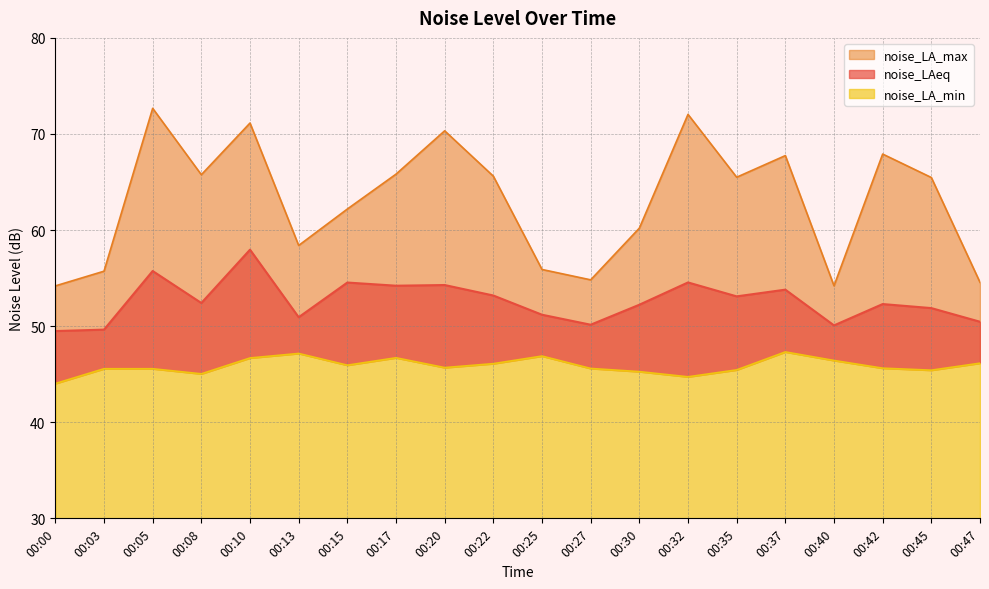

What is the lowest value of the noise_LA_max series?

54.2